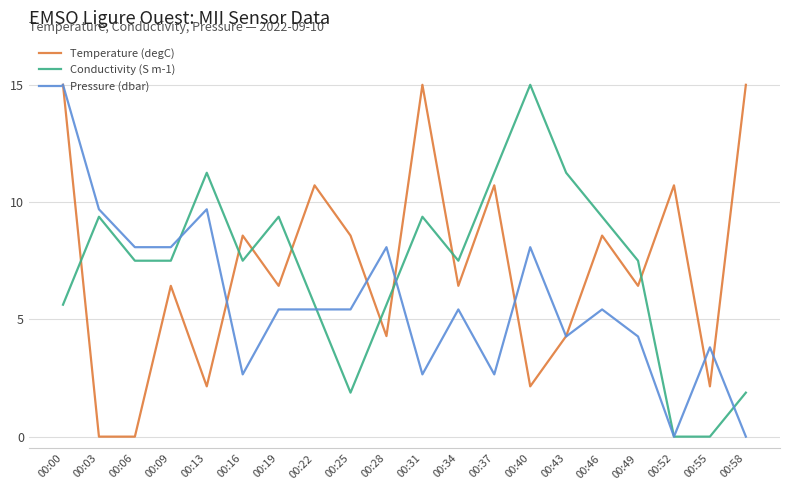

True or false: Pressure (dbar) has a value of 5.4 at 00:46.

True